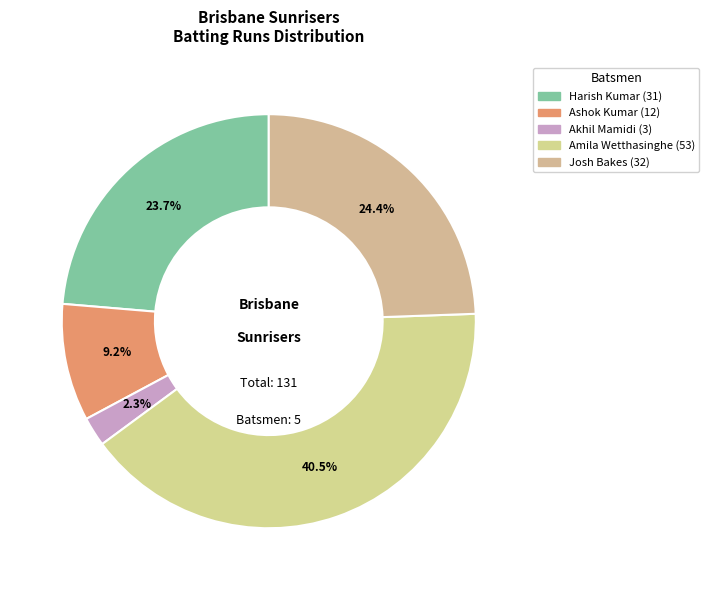

How many slices are in this pie chart?

5